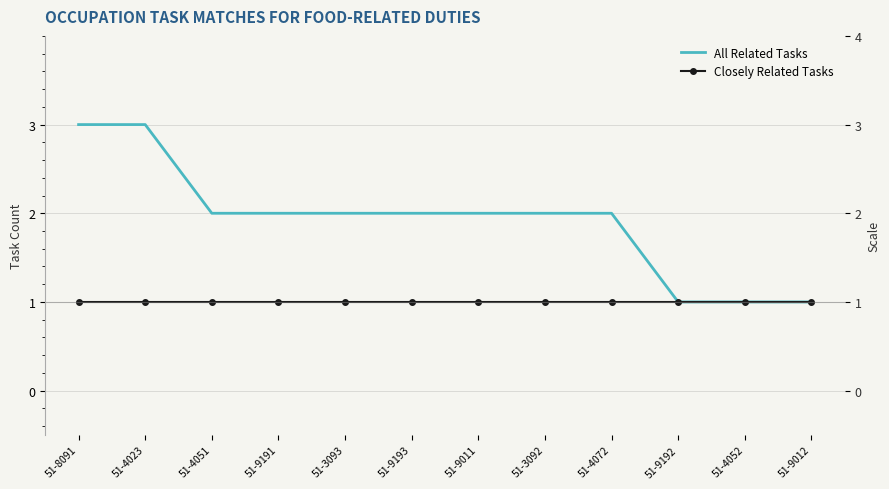

List the series in order of their peak value, highest first.

All Related Tasks, Closely Related Tasks